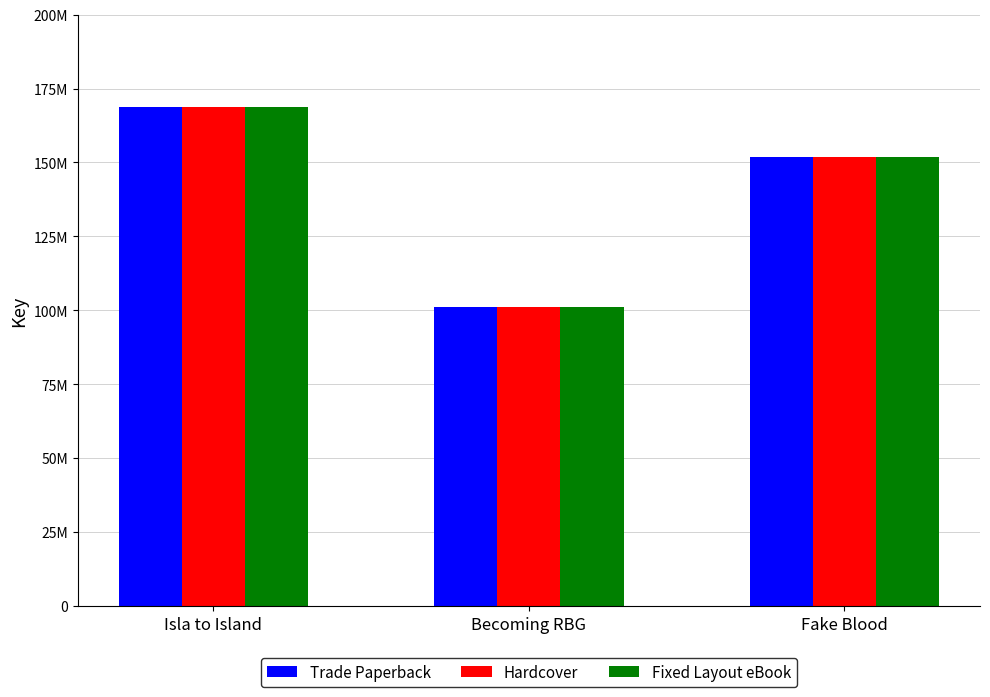

Rank the categories by Hardcover value from highest to lowest.

Isla to Island, Fake Blood, Becoming RBG